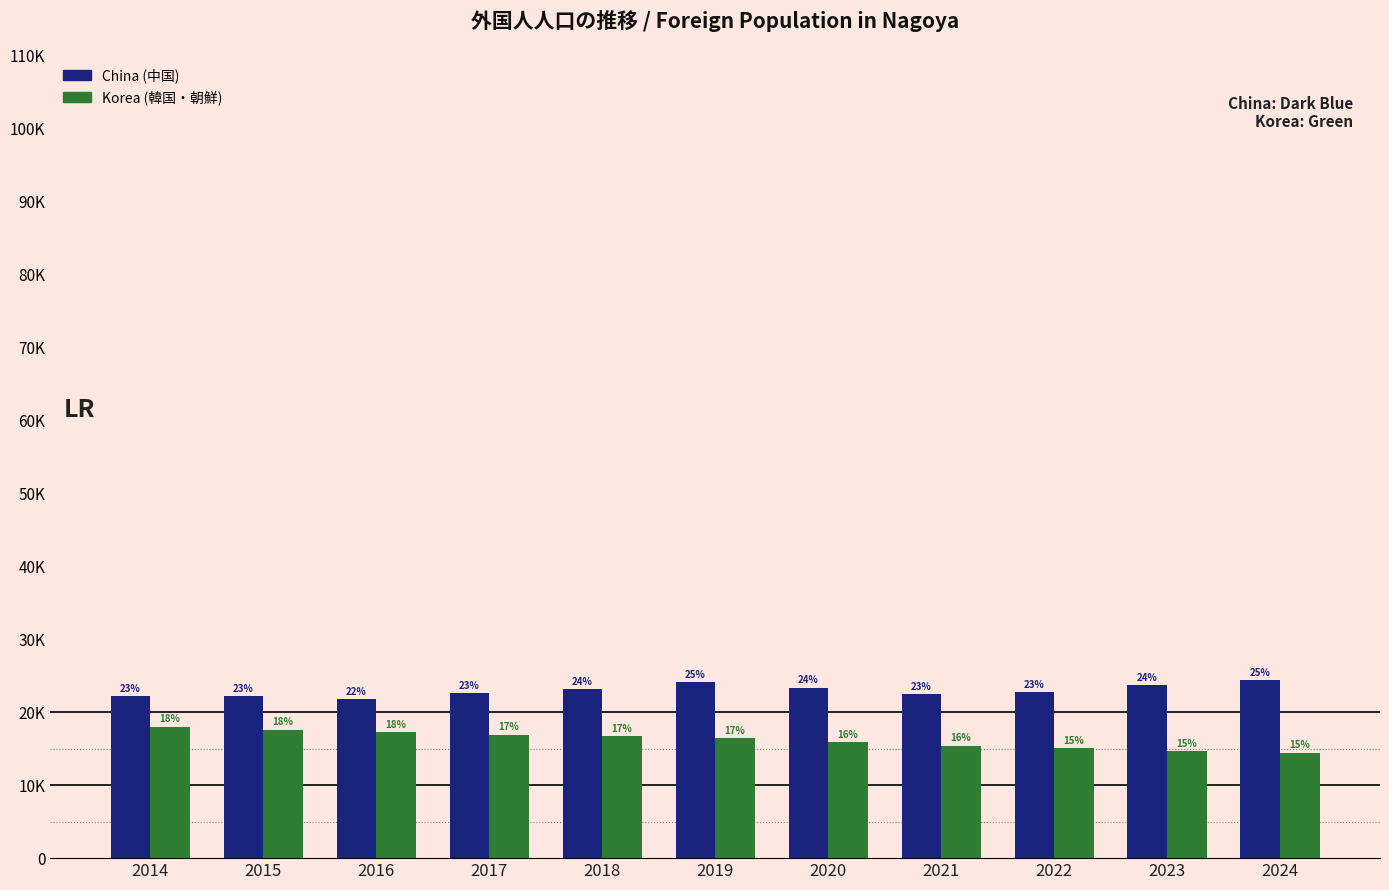

Does the chart contain stacked bars?

No